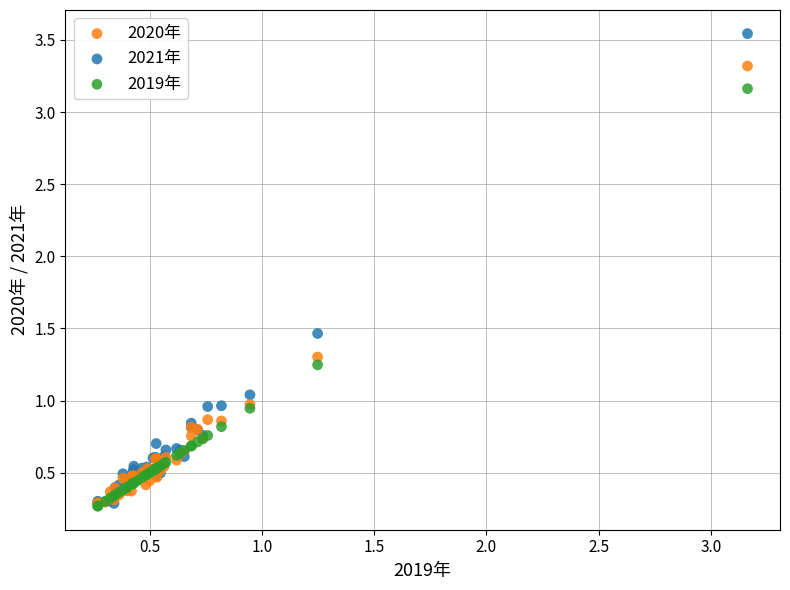

What are all the series names shown in the legend?

2020年, 2021年, 2019年